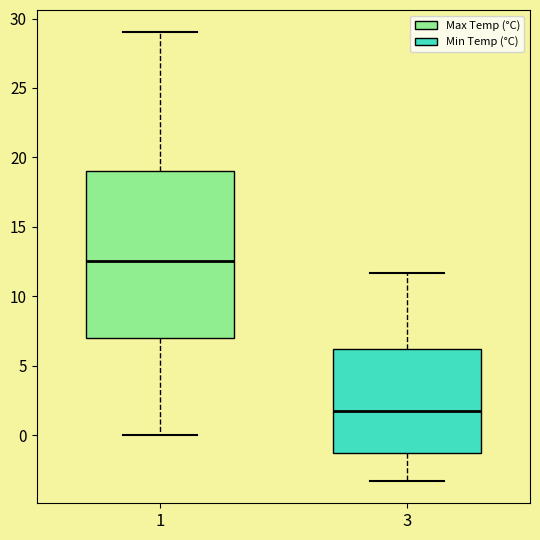

Reading left to right, transcribe this box plot: for each box, give where its median line is, the range the box spans, and where its two whiskers end, as read against the y-axis. The values are not printed on the chart, so give them approximately, as read against the axis.

1: median 12.5, box 7.0 to 19.0, whiskers 0.0 to 29.0
3: median 1.5, box -1.5 to 6.0, whiskers -3.5 to 11.5